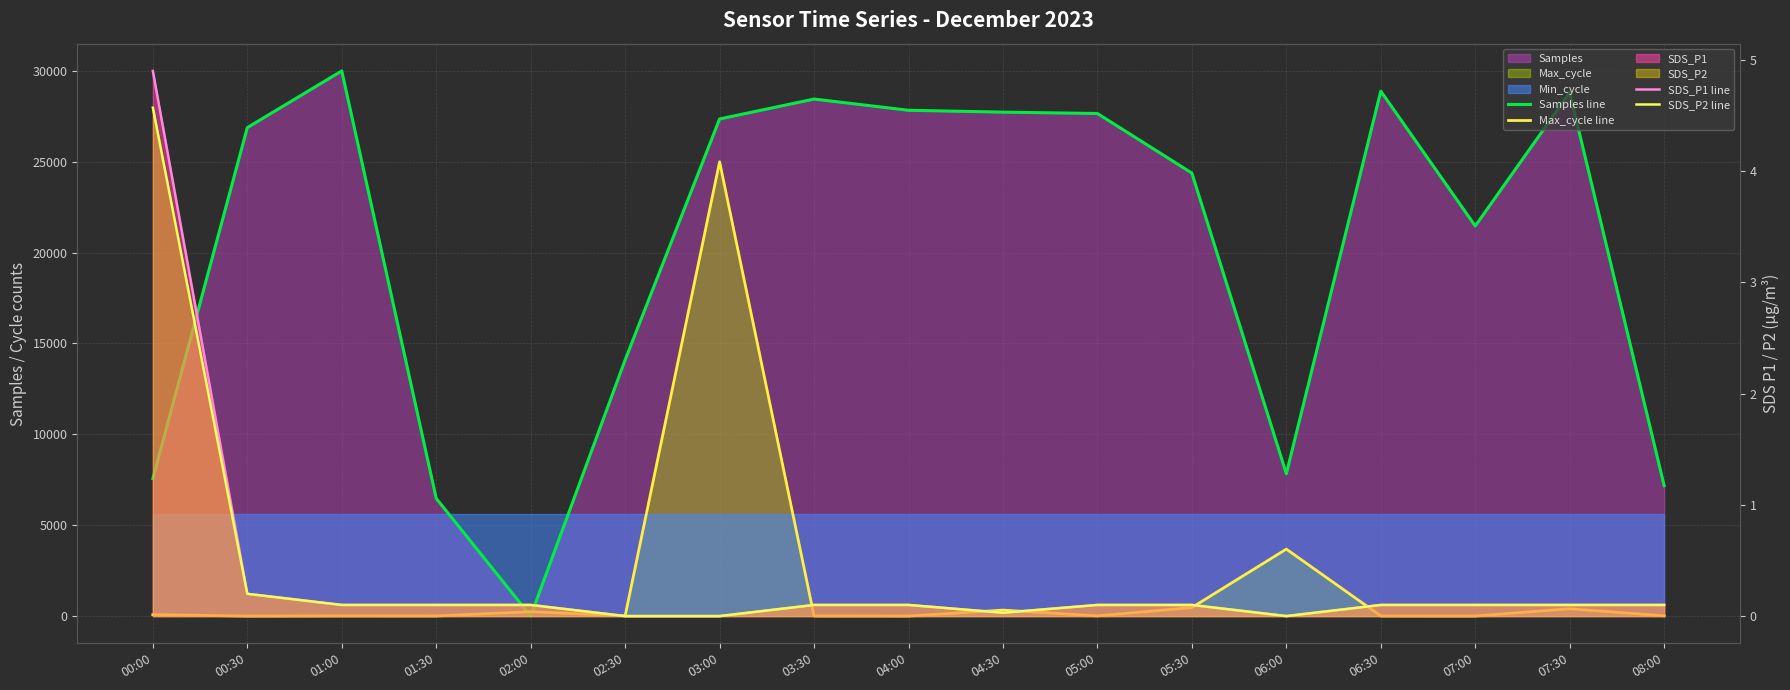

Which series has the largest total across all categories?

Samples line